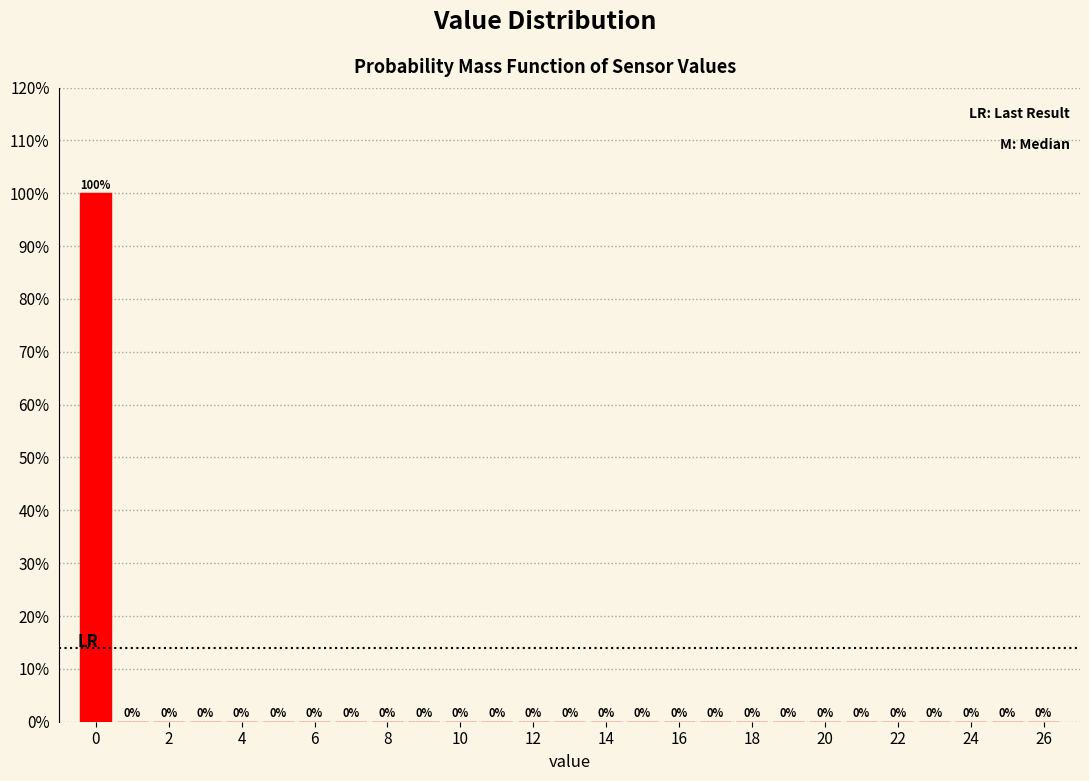

What is the height of the bar covering -0.5 to 0.5 on the x-axis? The bar edges are not printed on the chart, so give them approximately, as read against the axis.

100